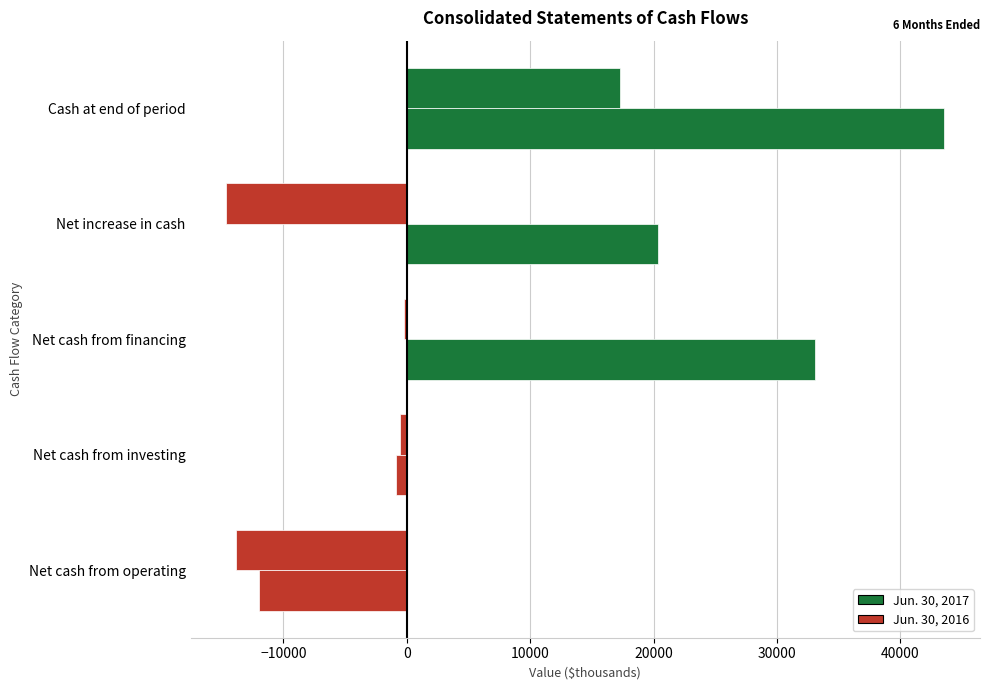

How many data points in Jun. 30, 2016 are less than -520?

2